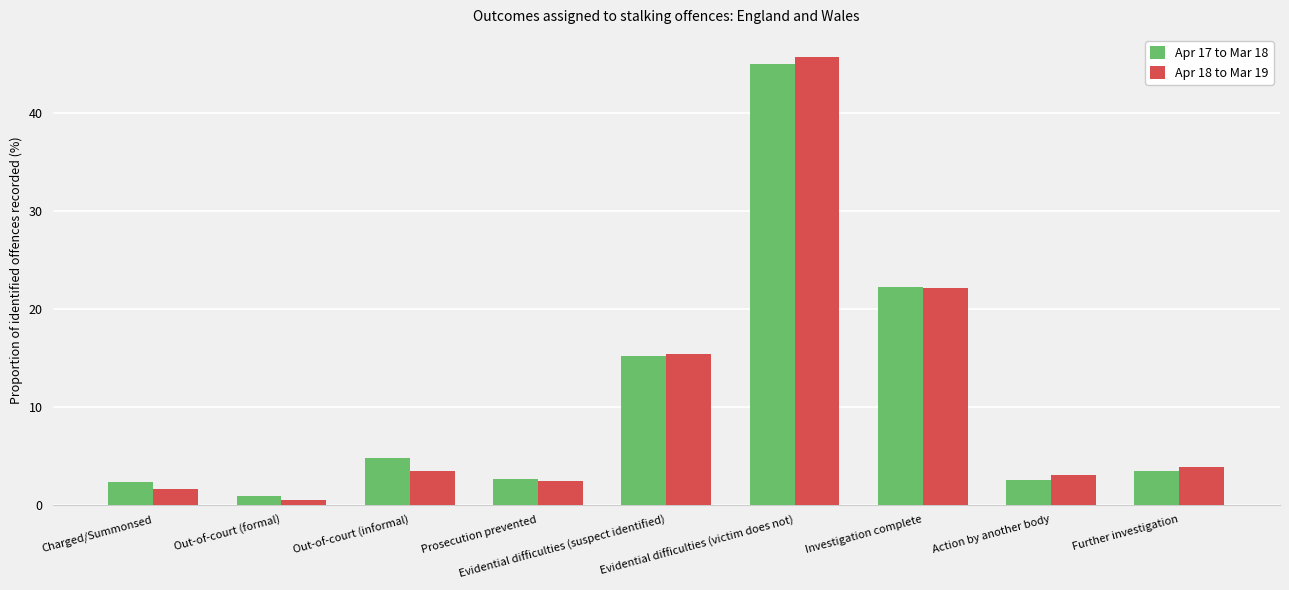

How many bars are there in total?

18